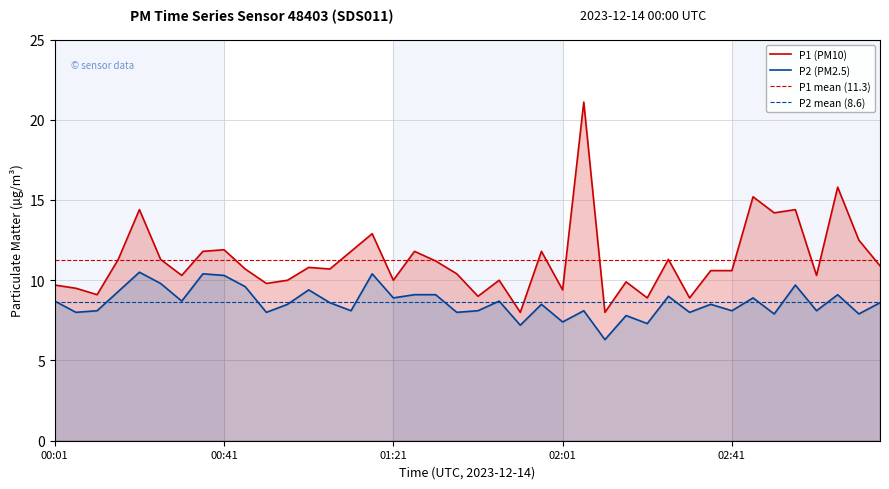

What is the greatest value displayed?

21.1